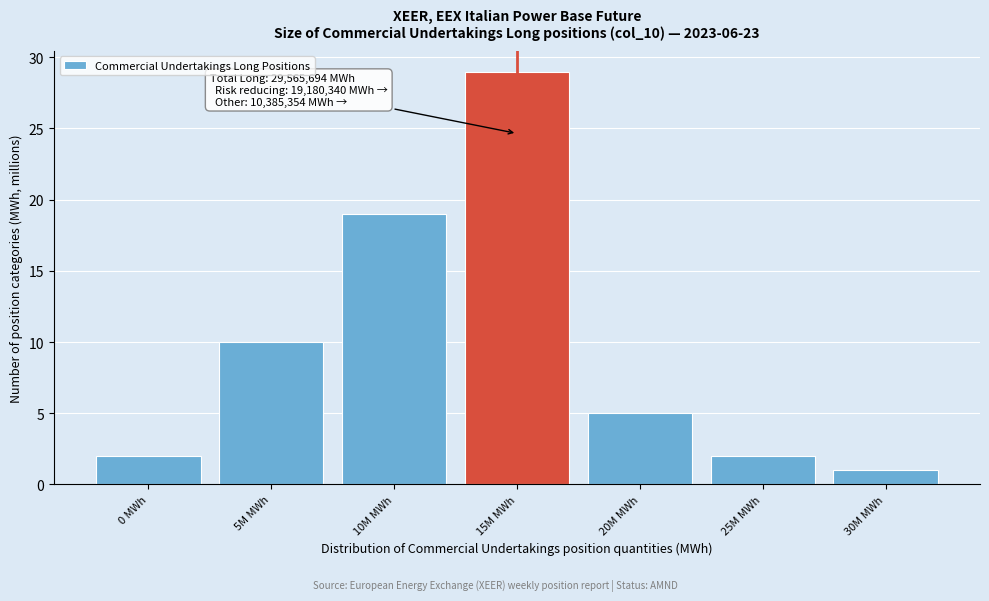

Reading left to right, extract all data points from this chart.

2	10	19	29	5	2	1